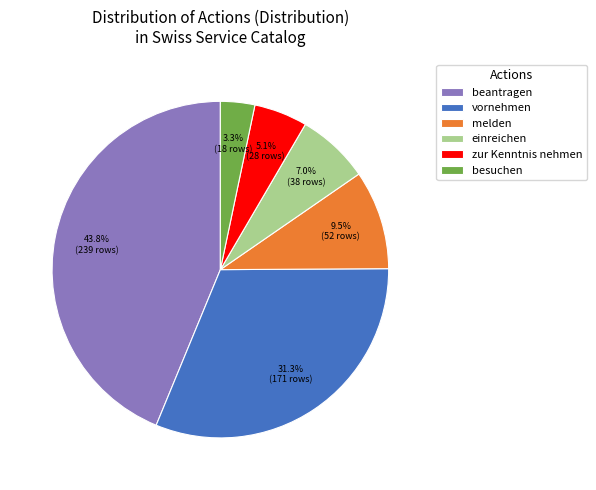

To the nearest percent, what is the combined percentage of besuchen and vornehmen?

35%